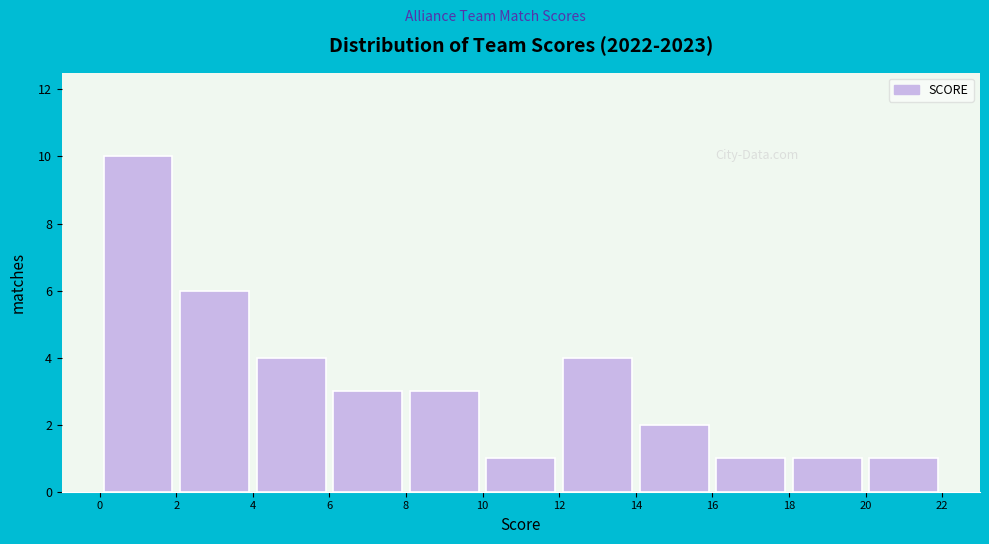

Reading left to right, transcribe this chart: for each bar, give the range it covers on the x-axis and its height. The values are not printed on the chart, so give them approximately, as read against the axis.

0 to 2: 10
2 to 4: 6
4 to 6: 4
6 to 8: 3
8 to 10: 3
10 to 12: 1
12 to 14: 4
14 to 16: 2
16 to 18: 1
18 to 20: 1
20 to 22: 1